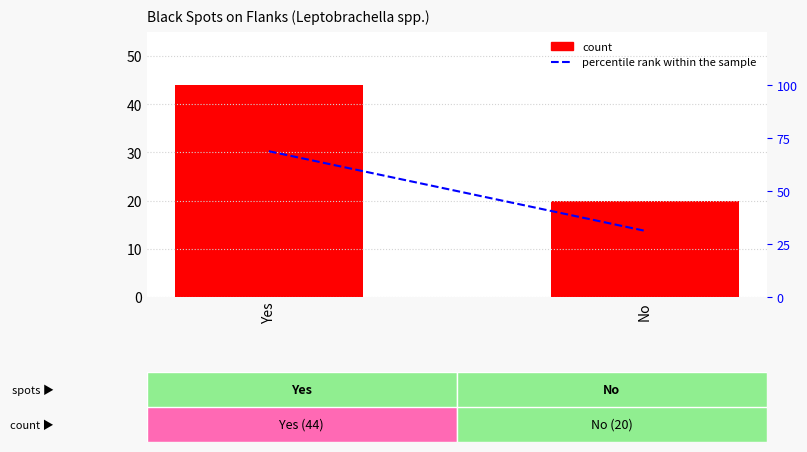

At which label is percentile rank within the sample closest to 50?

Yes